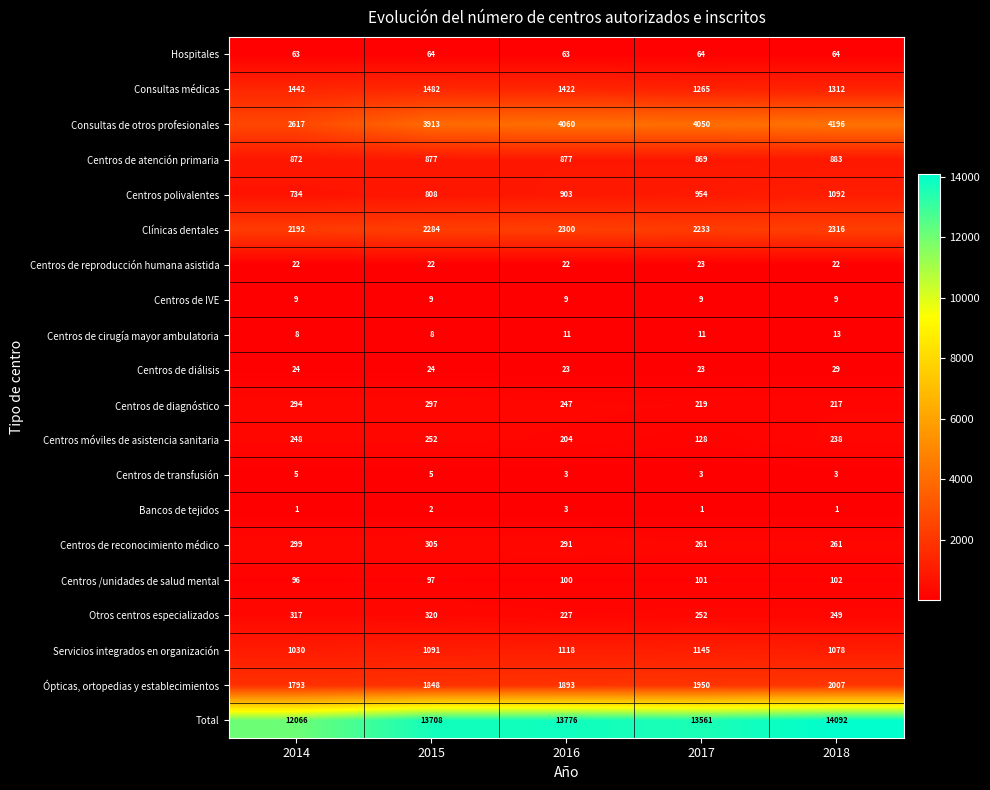

What is the difference between the maximum and second lowest values in the Centros de cirugía mayor ambulatoria series?

5